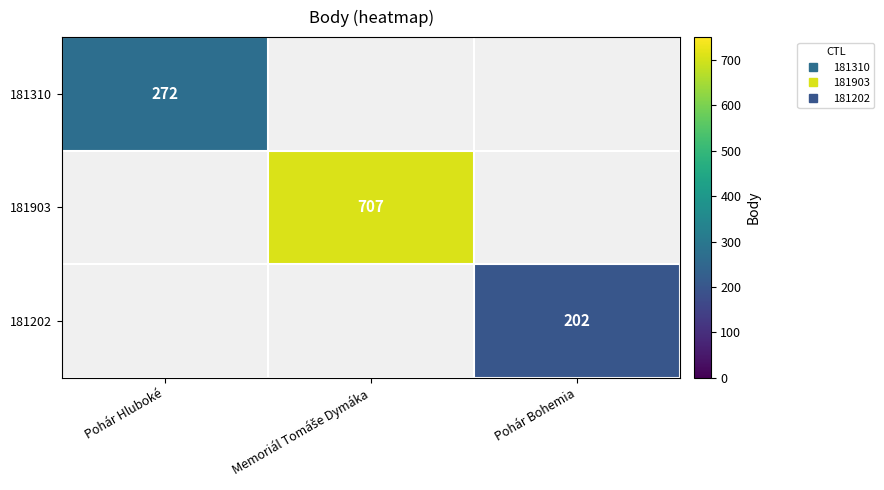

Between Pohár Bohemia and Pohár Hluboké, which is larger?

Pohár Hluboké